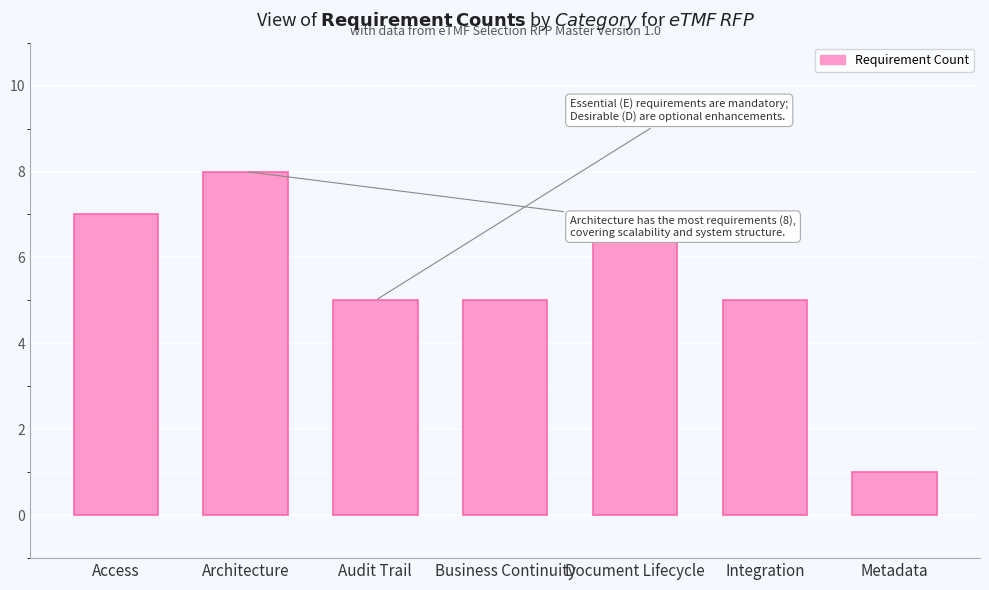

Does the chart contain stacked bars?

No